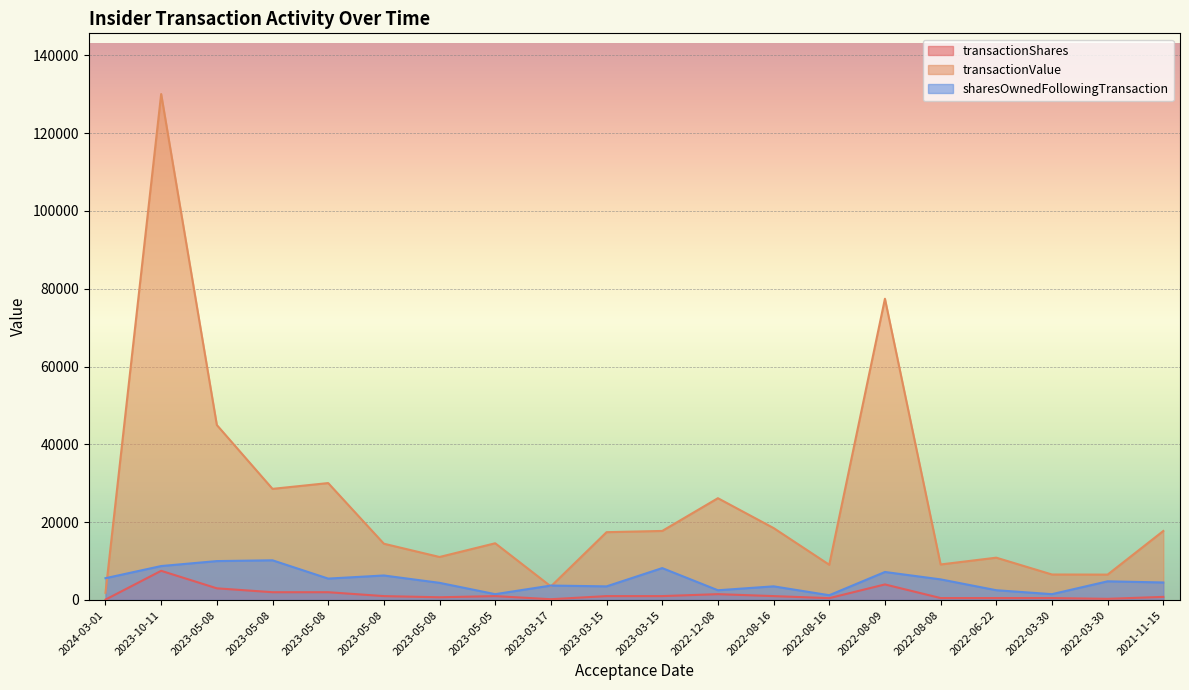

True or false: transactionShares and transactionValue intersect in this chart.

False